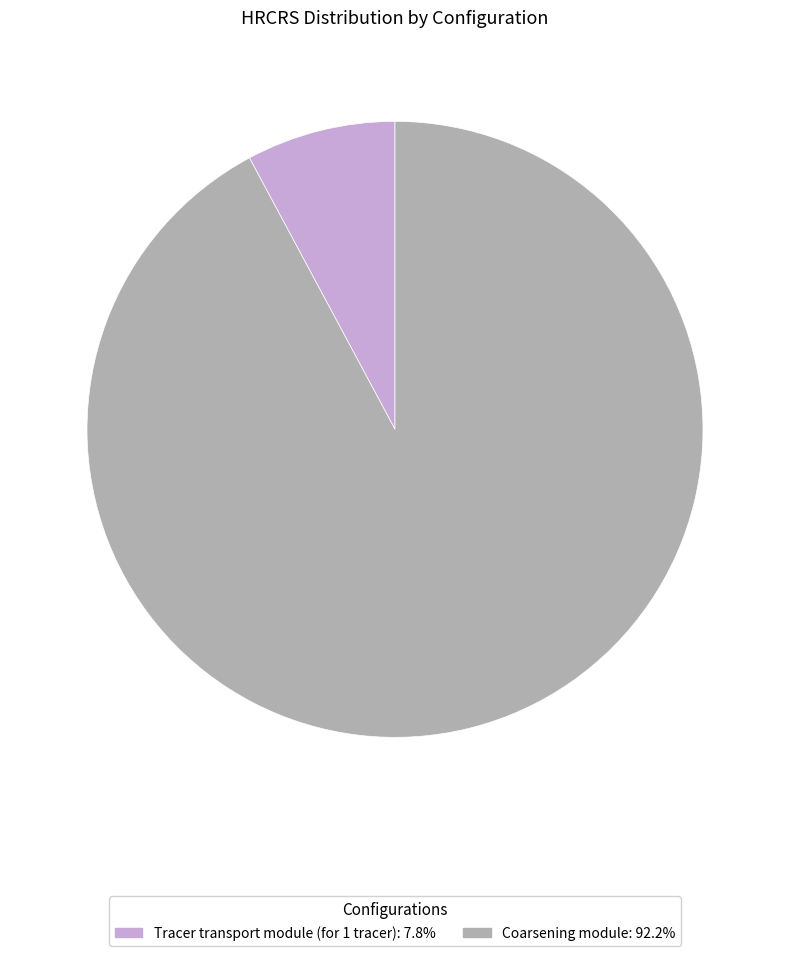

Which slice represents more than half of the pie?

Coarsening module